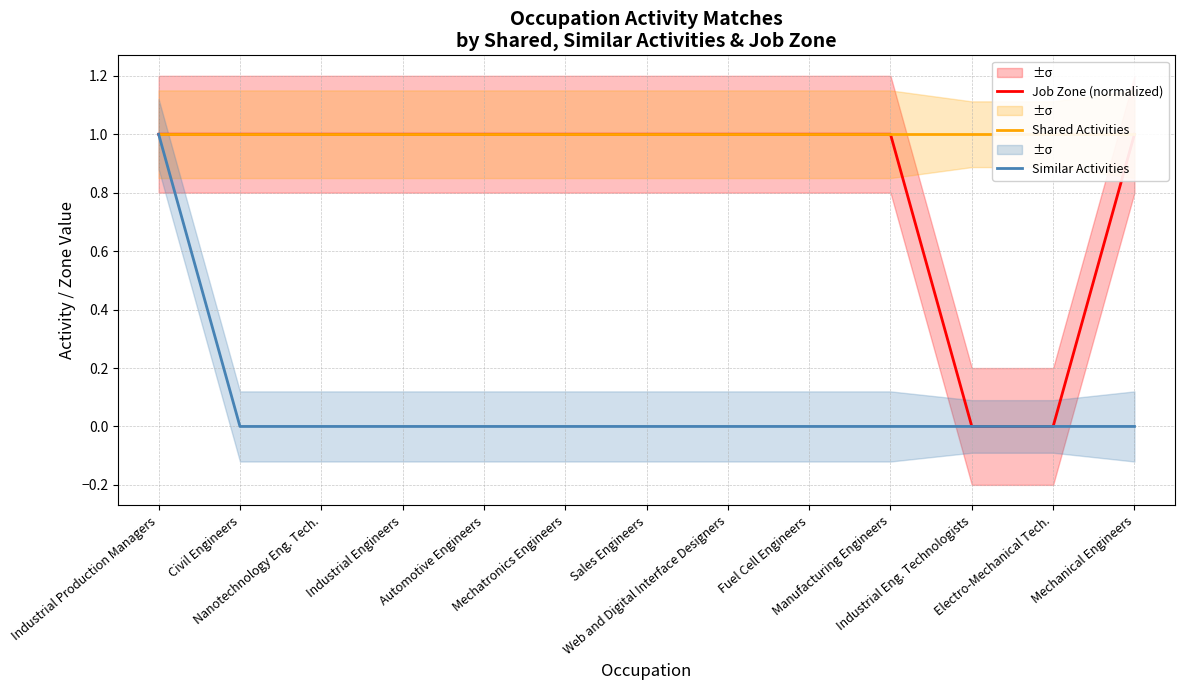

Which label corresponds to the largest value in the chart?

Industrial Production Managers